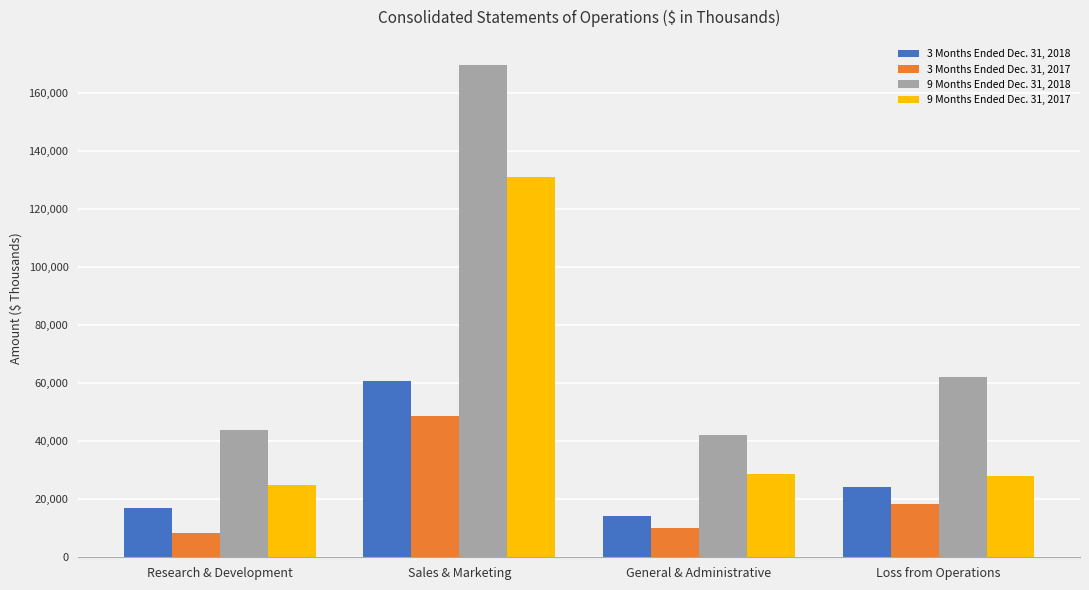

What is the maximum value shown in the chart?

169952